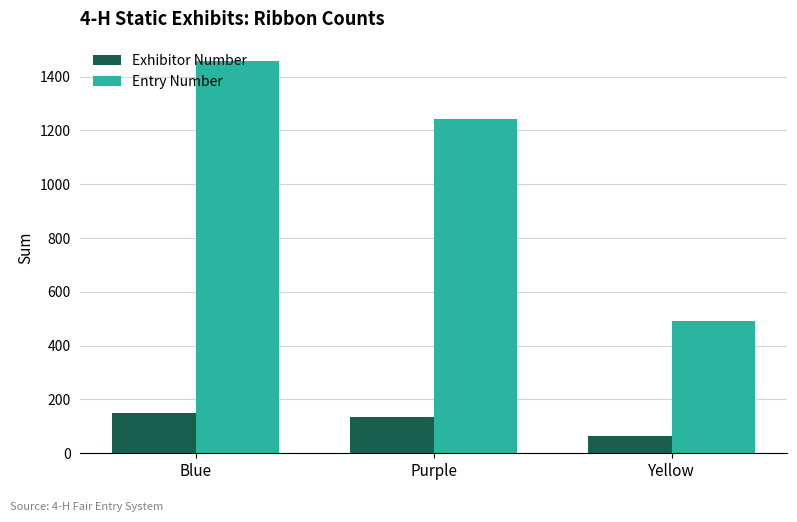

How many Exhibitor Number values are between 63 and 148?

3